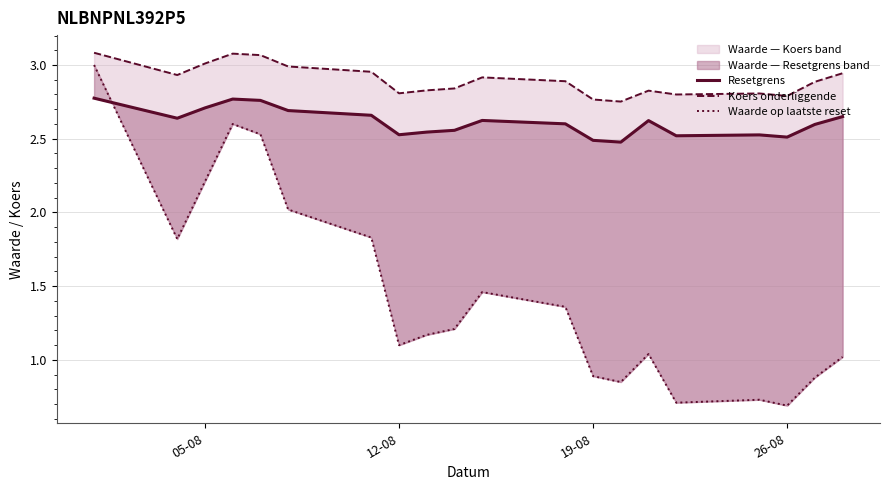

Which category has the highest value across all series?

05-08